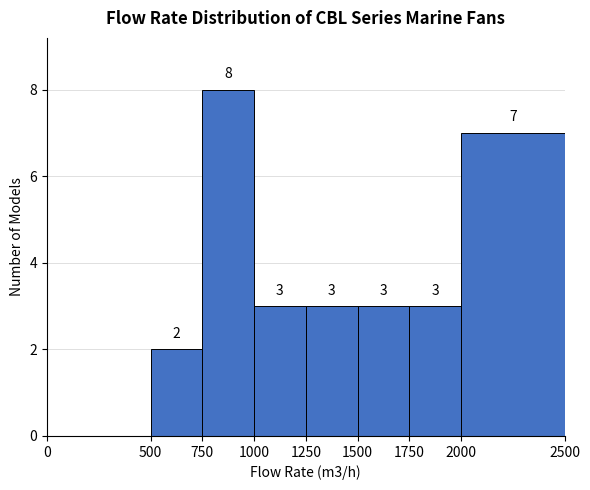

Which range on the x-axis has the tallest bar?

750 to 1000